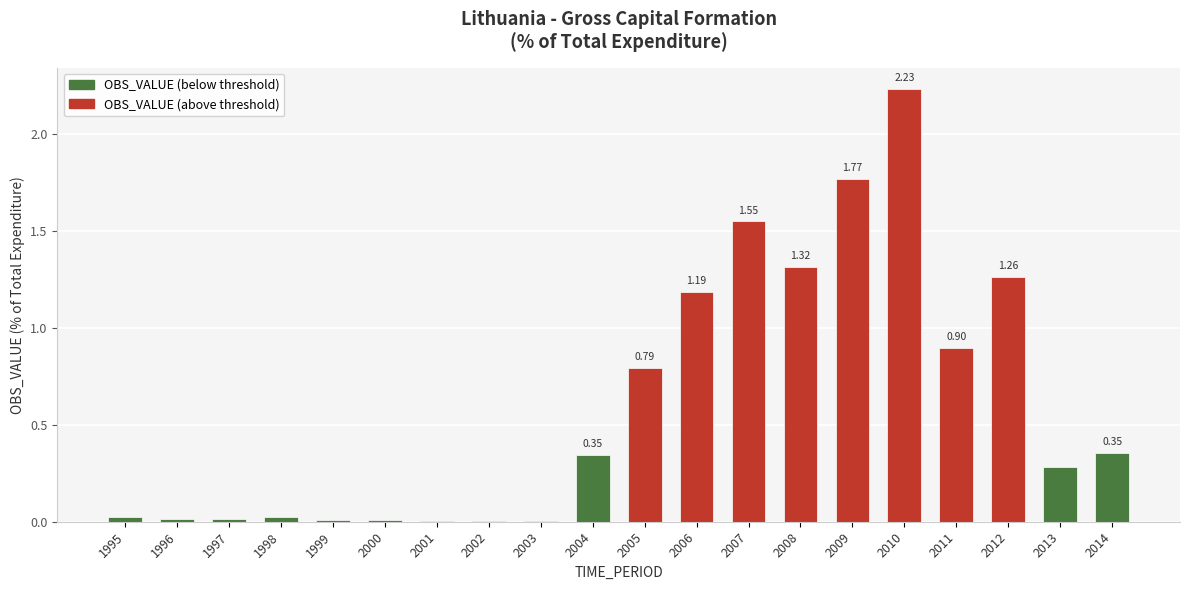

Which label corresponds to the largest value in the chart?

2010